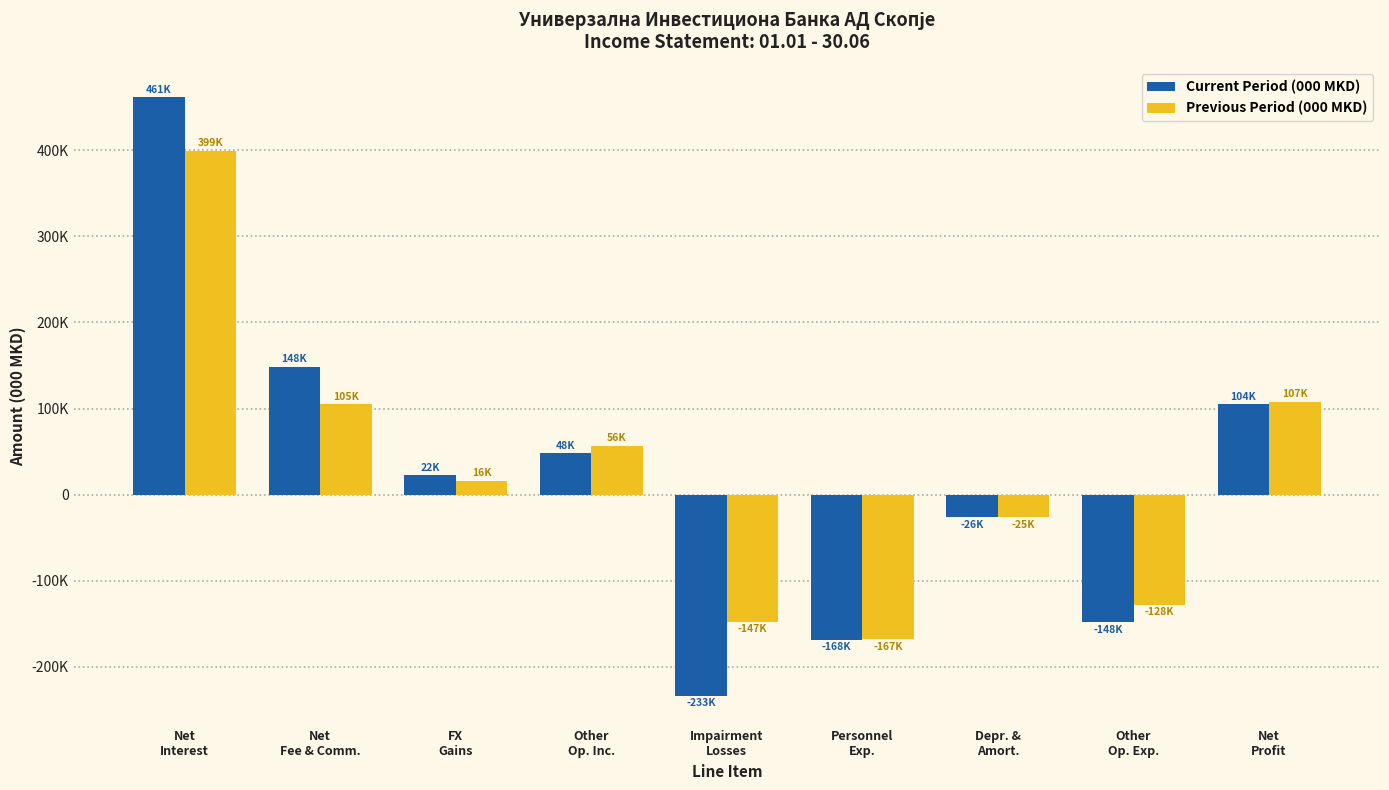

What is the average value of the Previous Period (000 MKD) series?

23963